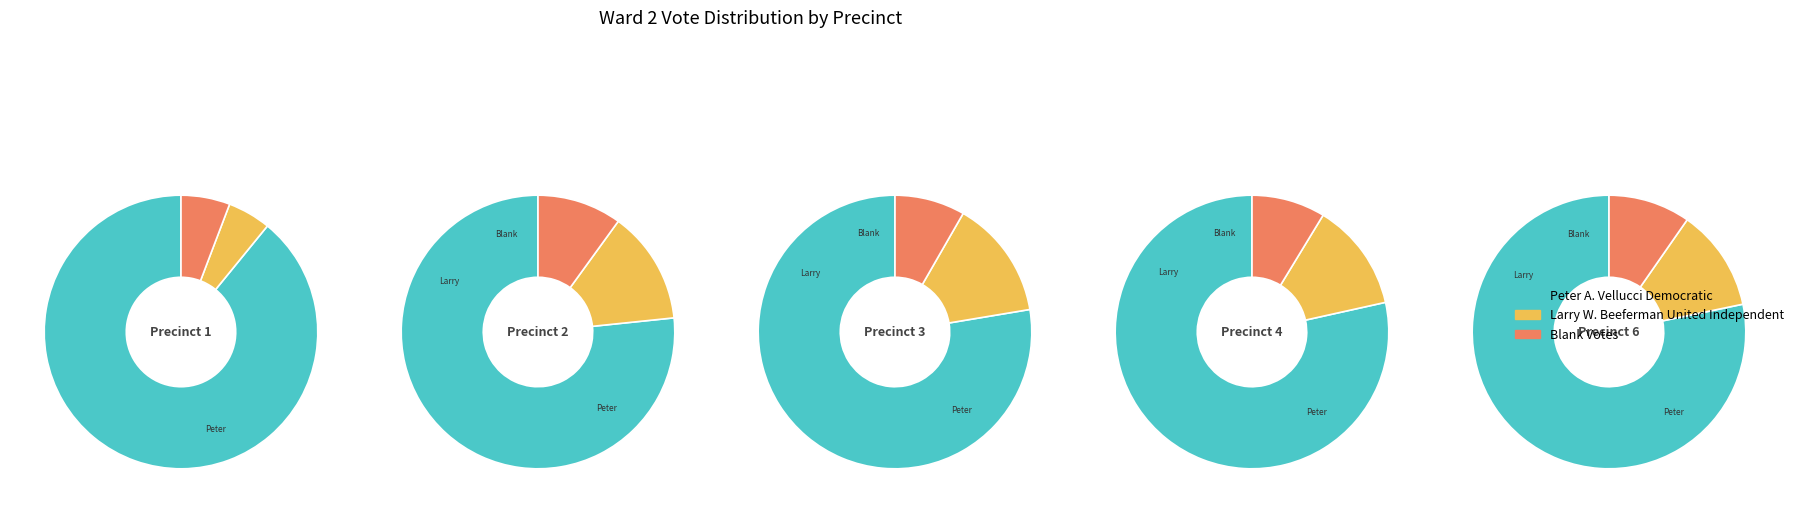

Does Precinct 4 represent more than half of the total?

No